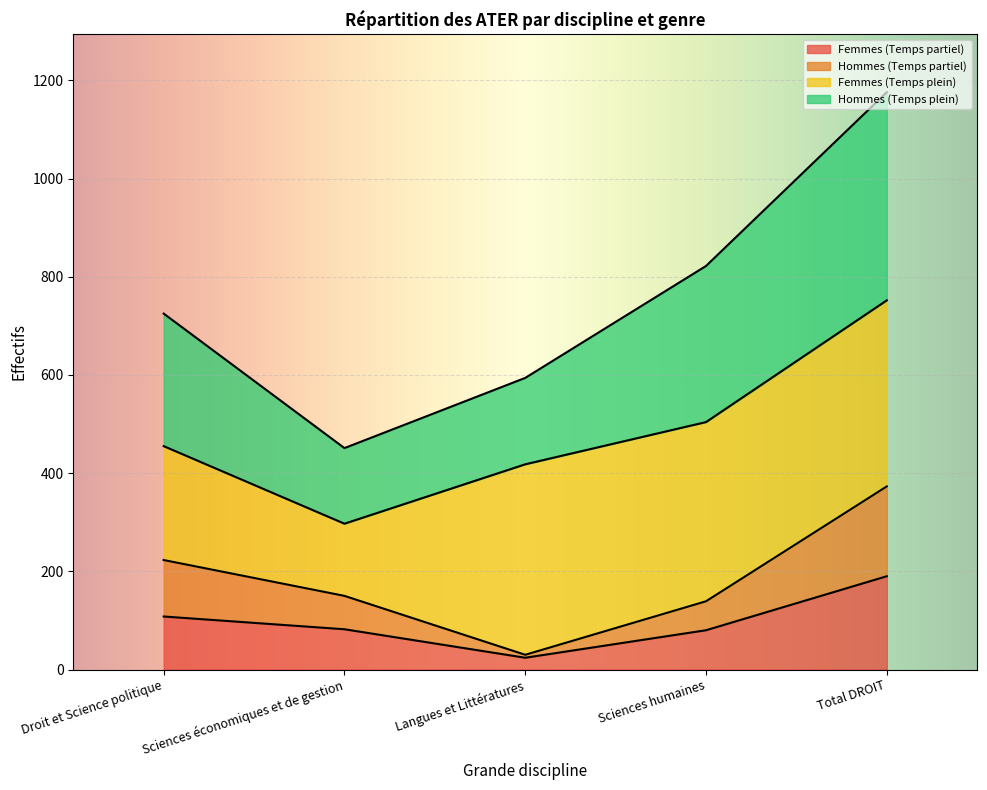

At which label does Femmes (Temps partiel) reach its minimum?

Langues et Littératures